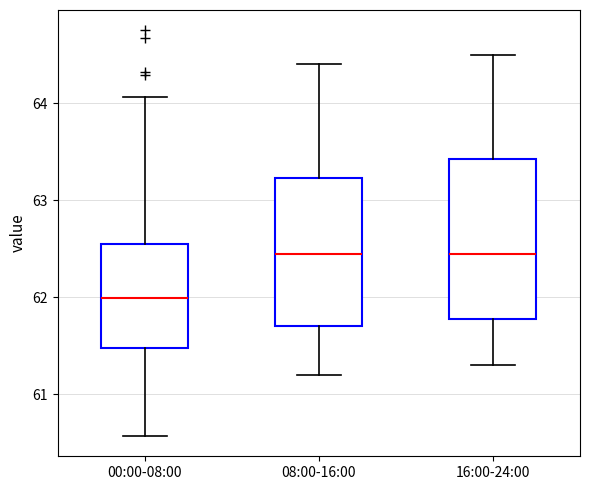

Reading left to right, read every box against the y-axis: the position of its median line, the range the box covers, and the ends of its whiskers. The values are not printed on the chart, so give them approximately, as read against the axis.

00:00-08:00: median 62.0, box 61.5 to 62.6, whiskers 60.6 to 64.1
08:00-16:00: median 62.5, box 61.7 to 63.2, whiskers 61.2 to 64.4
16:00-24:00: median 62.5, box 61.8 to 63.4, whiskers 61.3 to 64.5